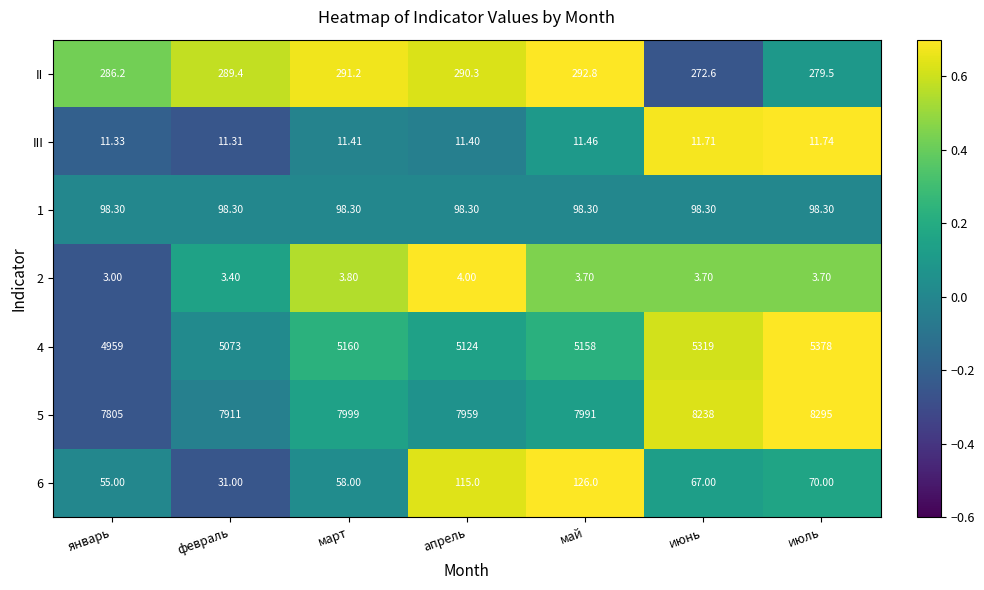

Rank the categories by II value from lowest to highest.

июнь, июль, январь, февраль, апрель, март, май